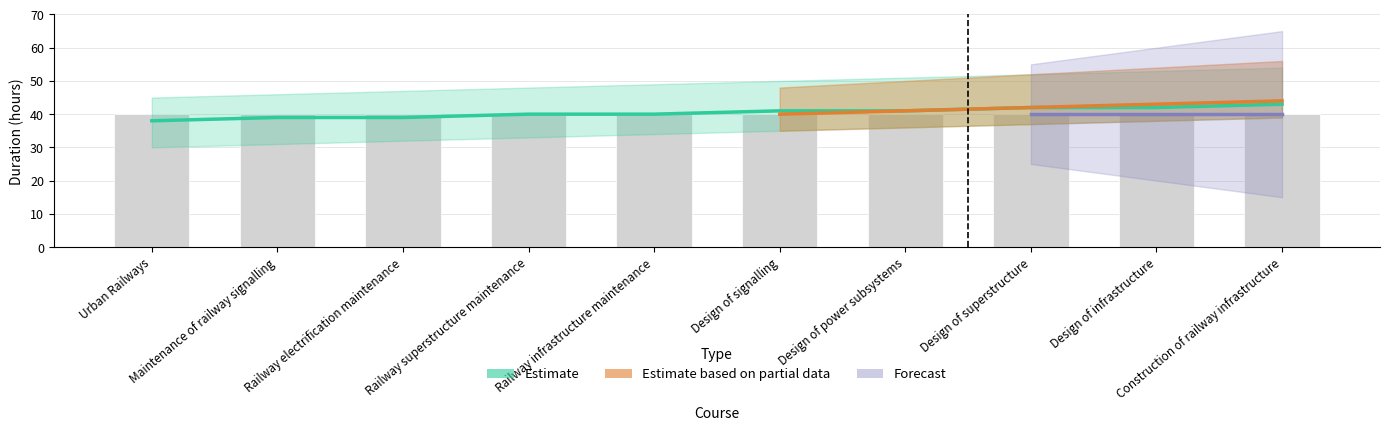

Which has a higher value, Design of superstructure or Railway infrastructure maintenance?

Design of superstructure